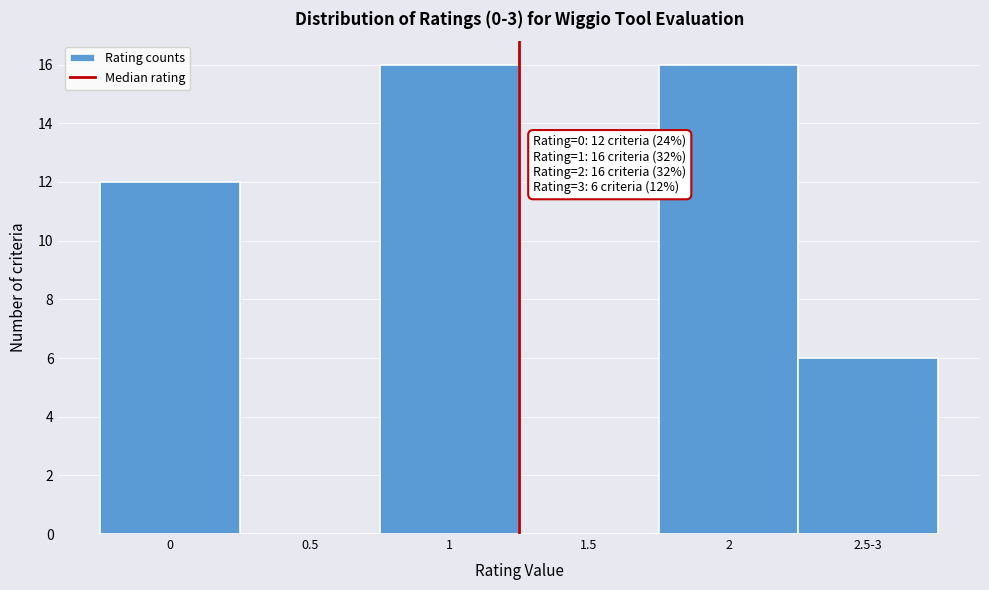

Reading right to left, list all the values displayed in this chart.

2.5-3=6	2=16	1.5=0	1=16	0.5=0	0=12